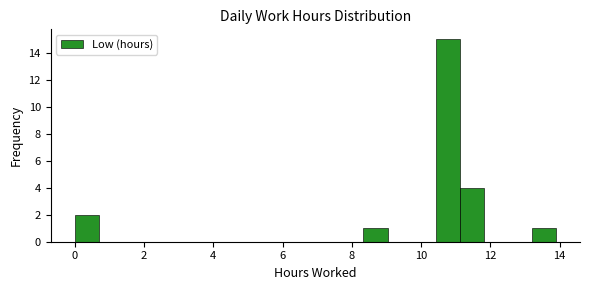

Read against the x-axis, roughly where is the centre of the tallest bar?

10.8